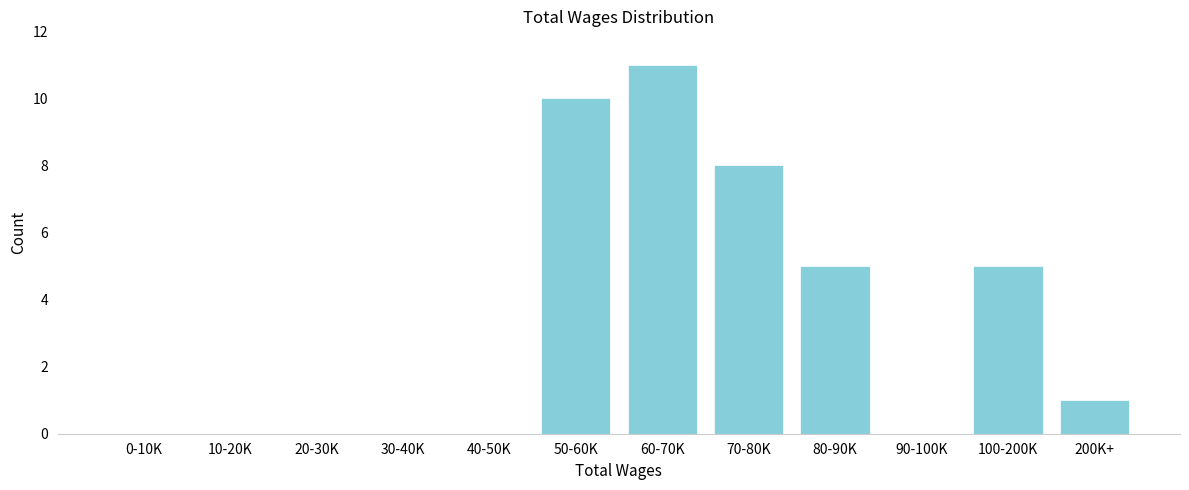

Reading left to right, extract all data points from this chart.

0-10K=0	10-20K=0	20-30K=0	30-40K=0	40-50K=0	50-60K=10	60-70K=11	70-80K=8	80-90K=5	90-100K=0	100-200K=5	200K+=1